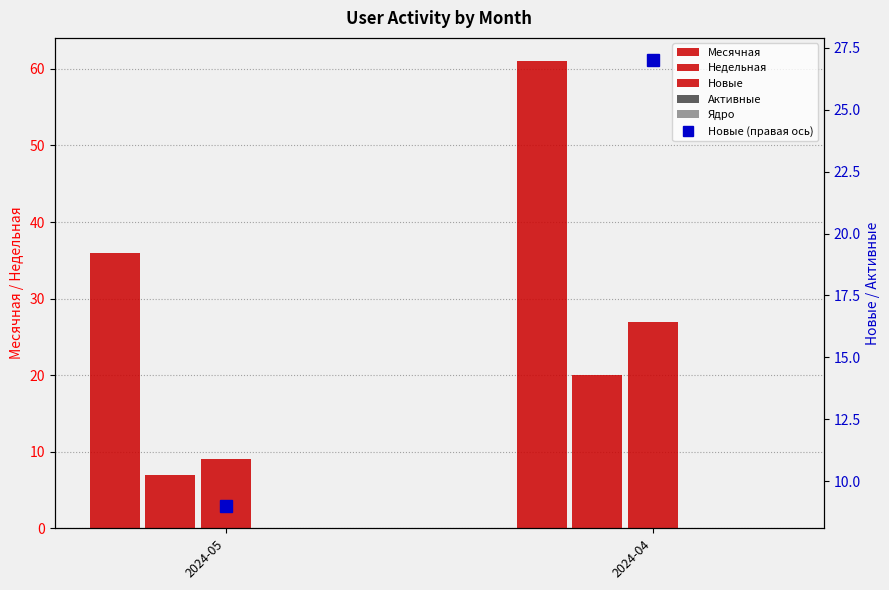

Which series has the widest spread of values?

Месячная